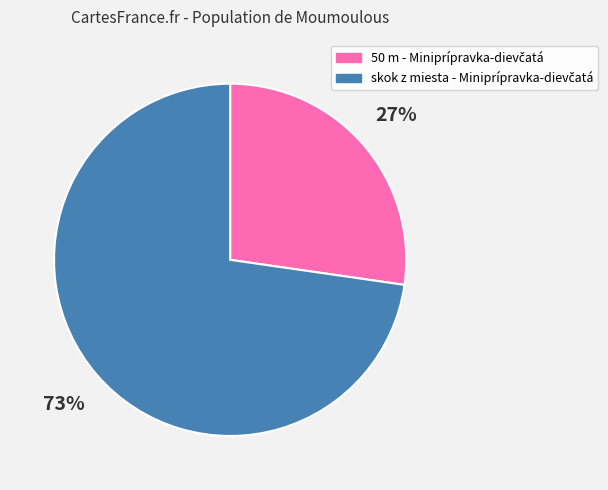

To the nearest percent, what is the average slice percentage?

50%